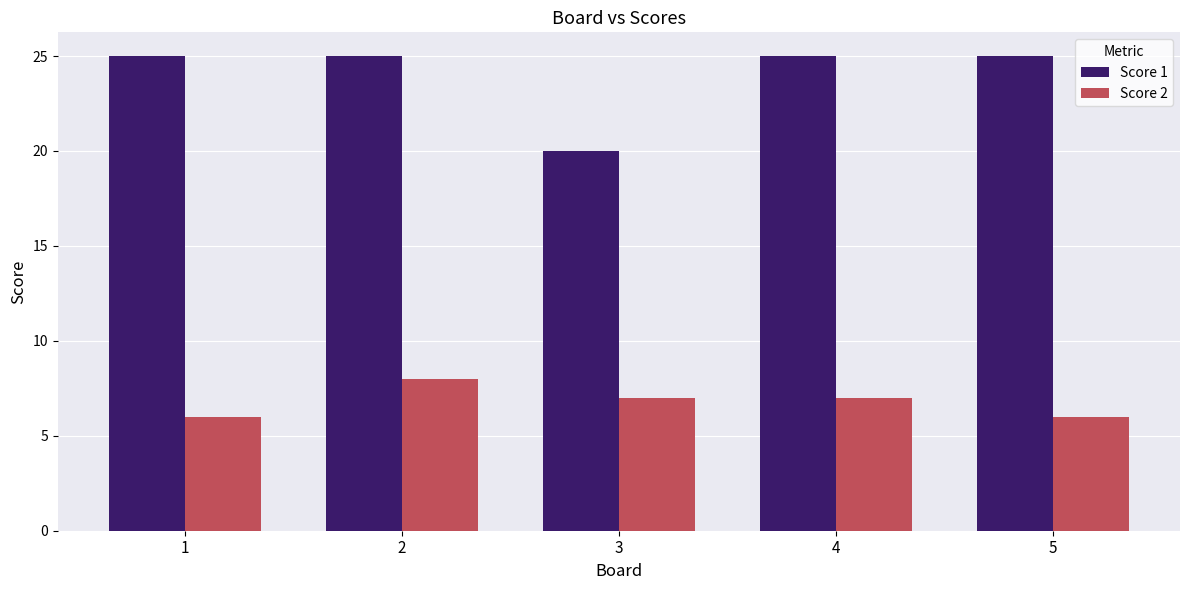

Is the value of Score 2 at 1 greater than the value of Score 1 at 5?

No